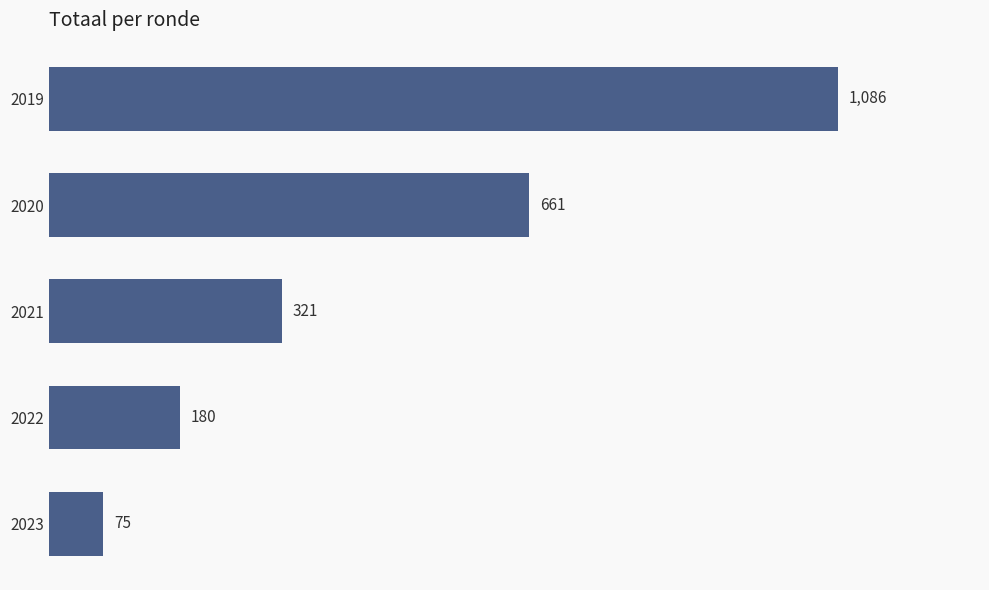

What is the difference between the values at 2019 and 2023?

1011